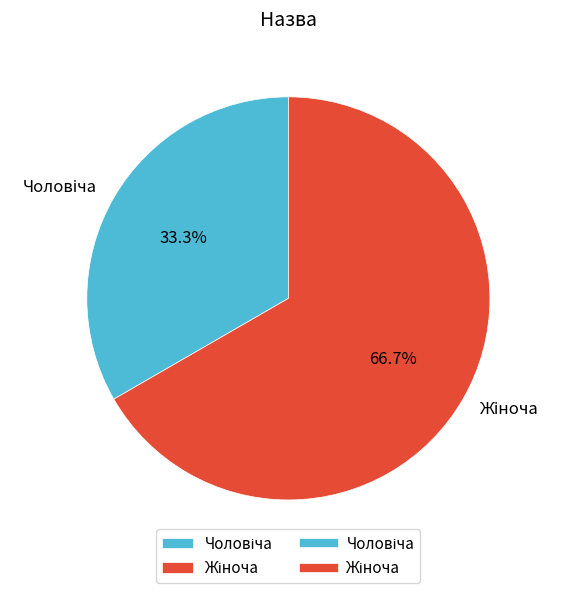

Is there a majority slice in this chart?

Yes